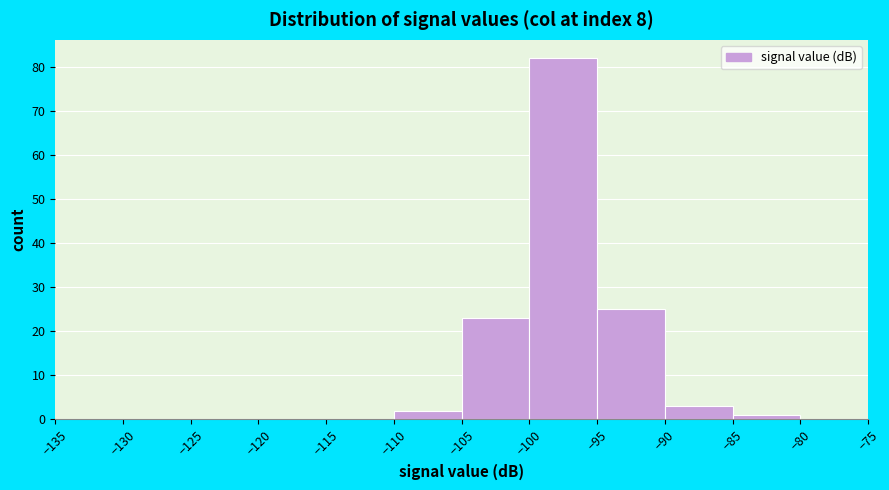

What is the height of the bar covering -85 to -80 on the x-axis? The values are not printed on the chart, so give them approximately, as read against the axis.

1